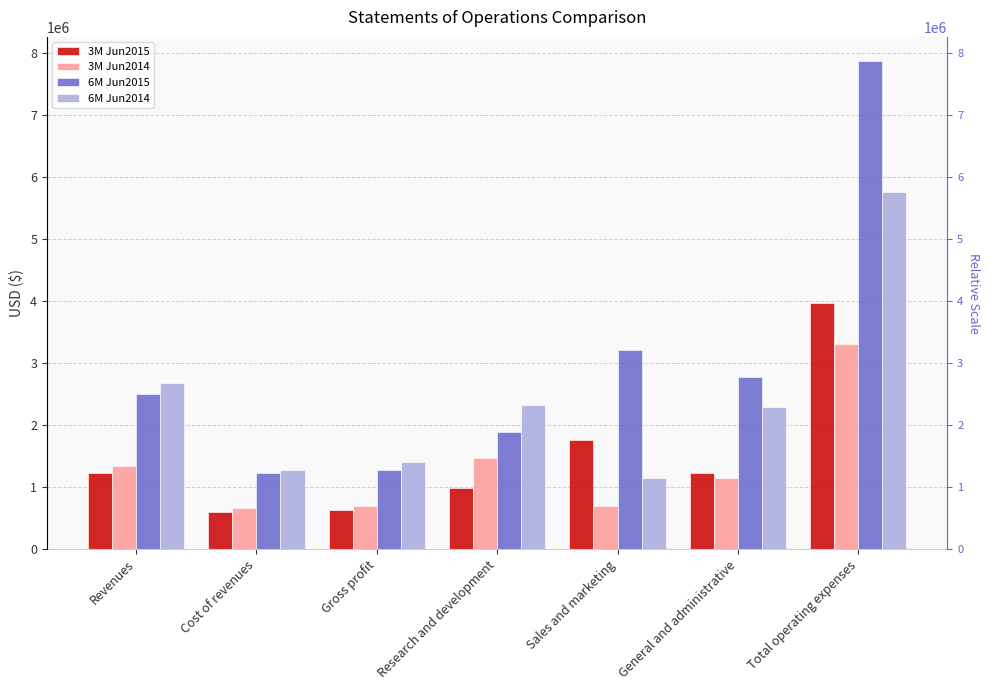

Reading left to right, what are all the values shown in this chart?

3M Jun2015: Revenues=1224987	Cost of revenues=595032	Gross profit=629955	Research and development=982253	Sales and marketing=1762282	General and administrative=1224822	Total operating expenses=3969357
3M Jun2014: Revenues=1343770	Cost of revenues=655337	Gross profit=688433	Research and development=1464834	Sales and marketing=694664	General and administrative=1148278	Total operating expenses=3307776
6M Jun2015: Revenues=2507947	Cost of revenues=1232293	Gross profit=1275654	Research and development=1884795	Sales and marketing=3217968	General and administrative=2770912	Total operating expenses=7873675
6M Jun2014: Revenues=2675307	Cost of revenues=1270418	Gross profit=1404889	Research and development=2328551	Sales and marketing=1140880	General and administrative=2295035	Total operating expenses=5764466